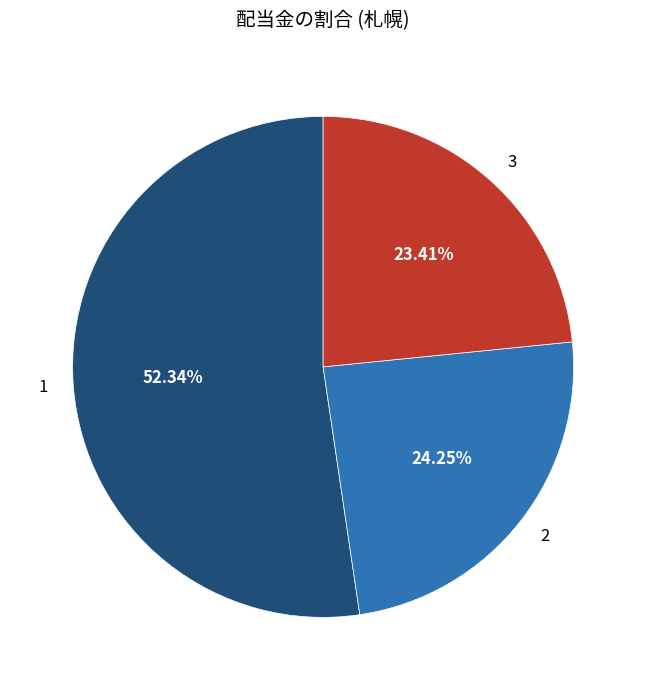

What is the largest slice in the pie chart?

1